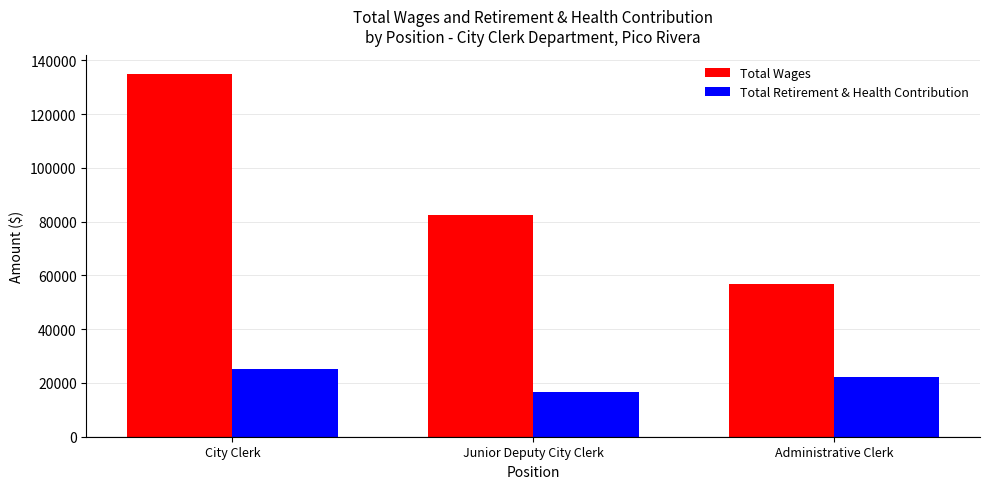

What is the label of the 3rd bar from the right?

City Clerk